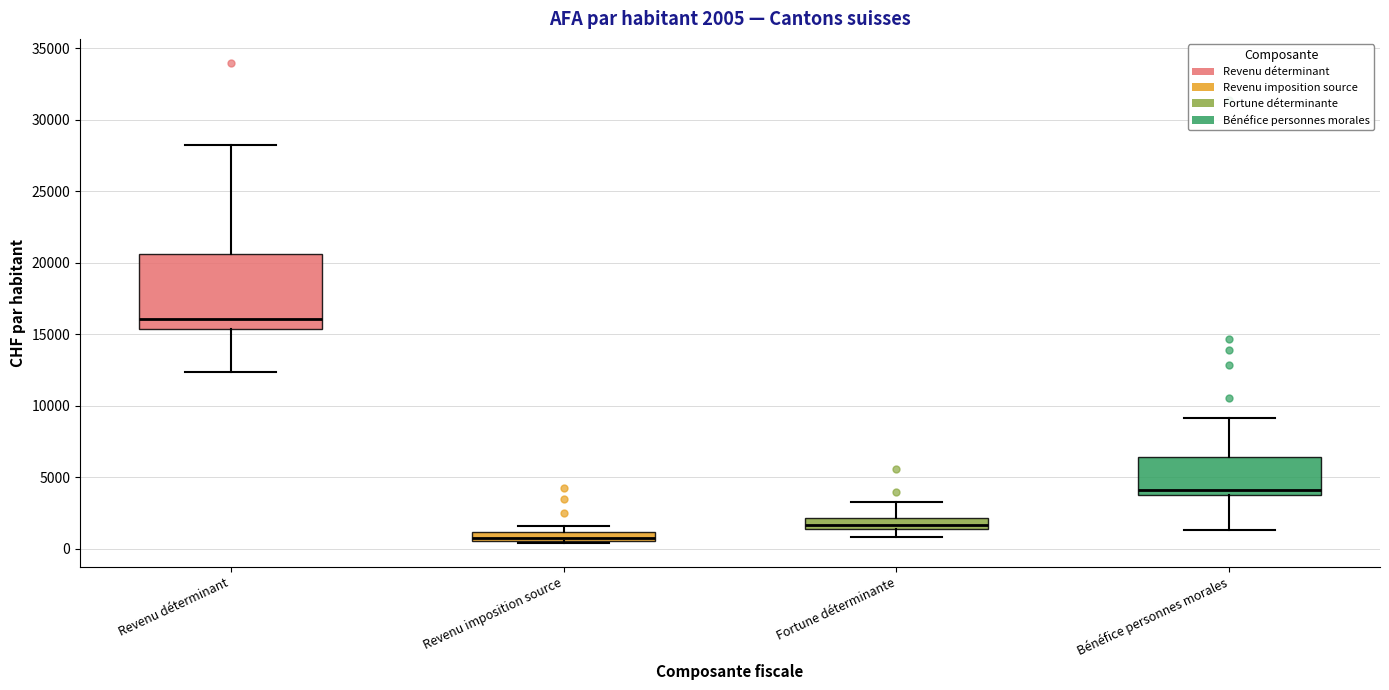

Which box has the lowest median line?

Revenu imposition source